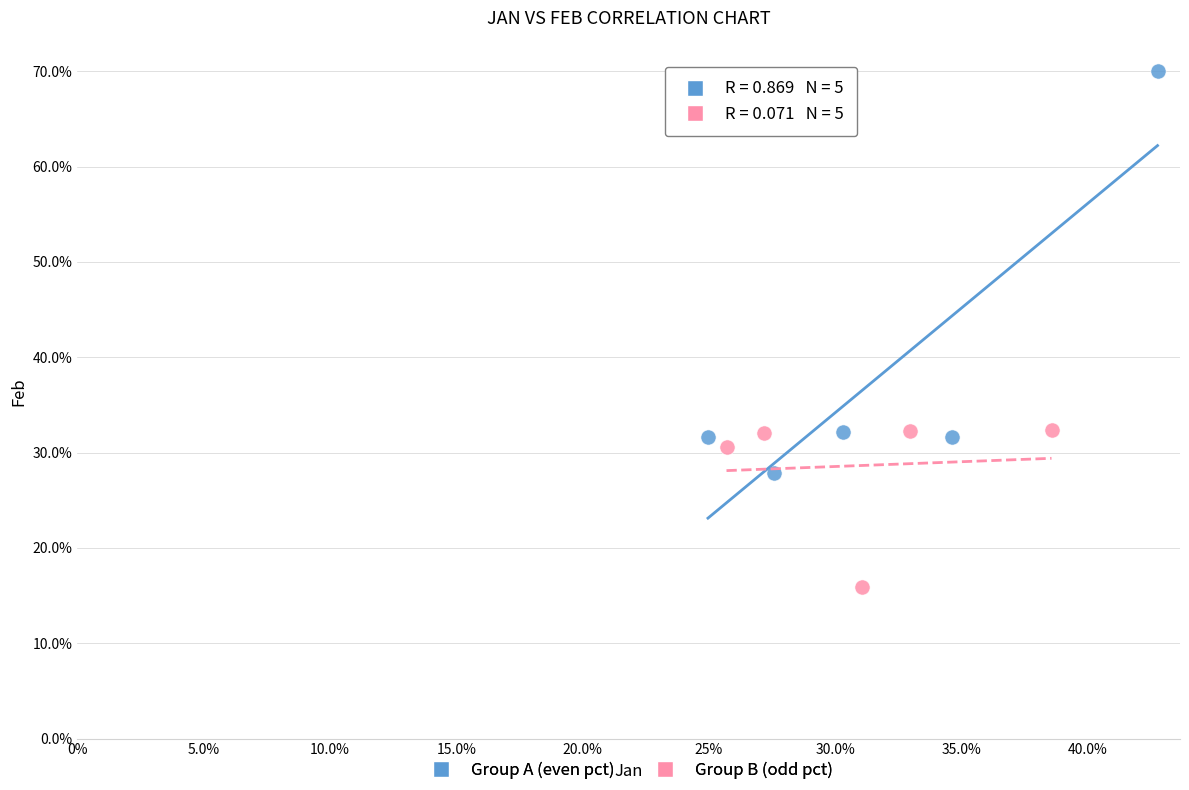

Which series reaches the maximum Y coordinate?

Group A (even pct)